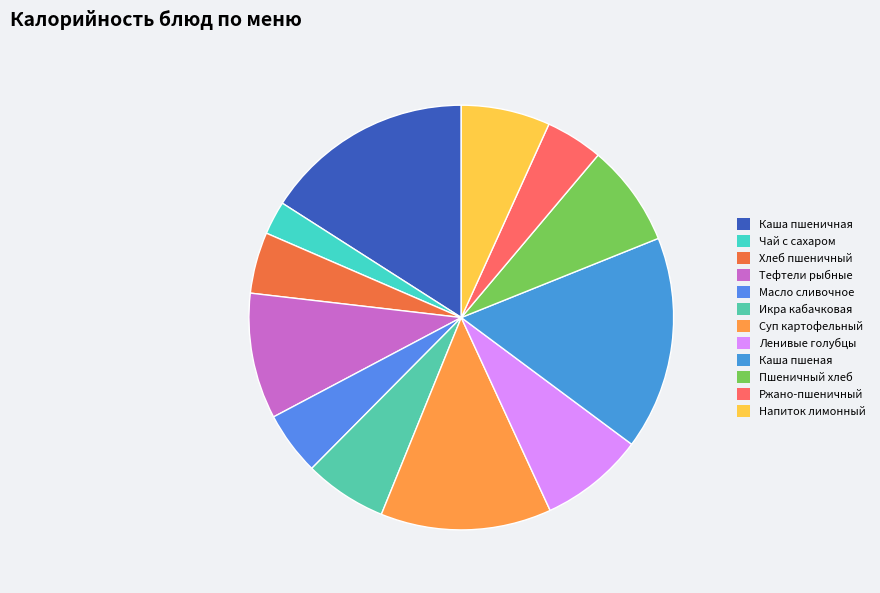

Does any single category account for the majority?

No